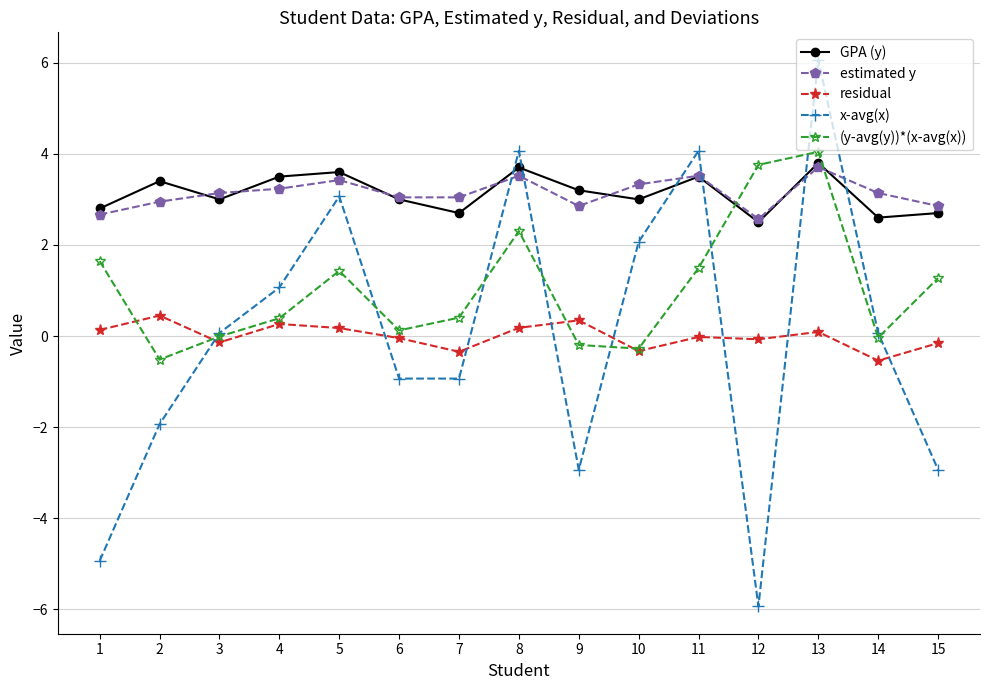

True or false: residual has more than 2 points higher than both neighbors.

True